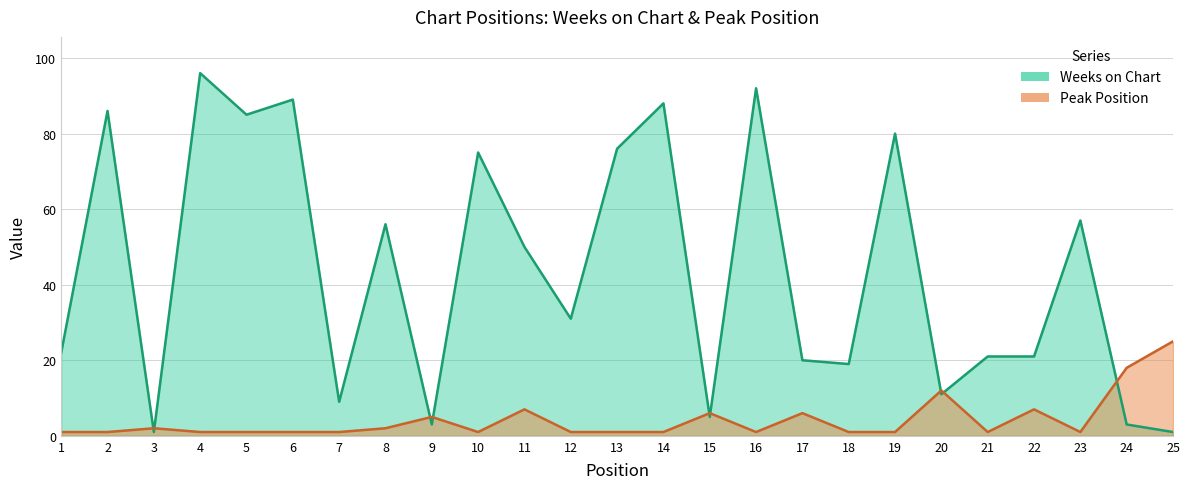

What is the difference between the maximum and minimum values in the Weeks on Chart series?

95